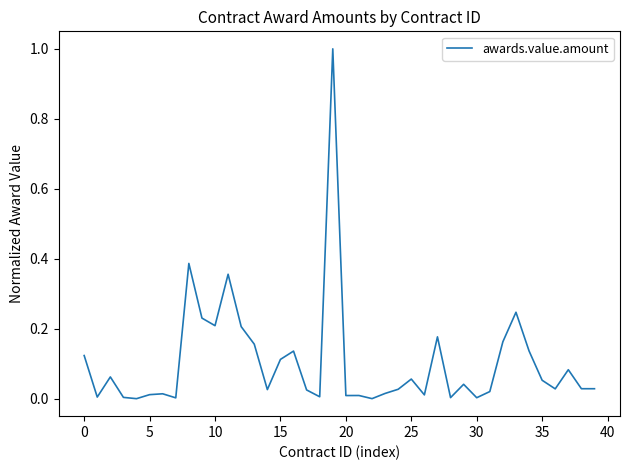

What is the difference between the maximum and minimum values?

1.0